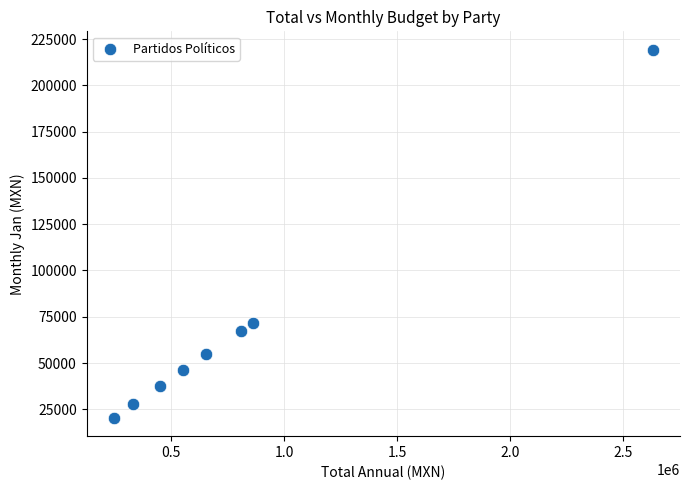

What is the average X value?

817155.9